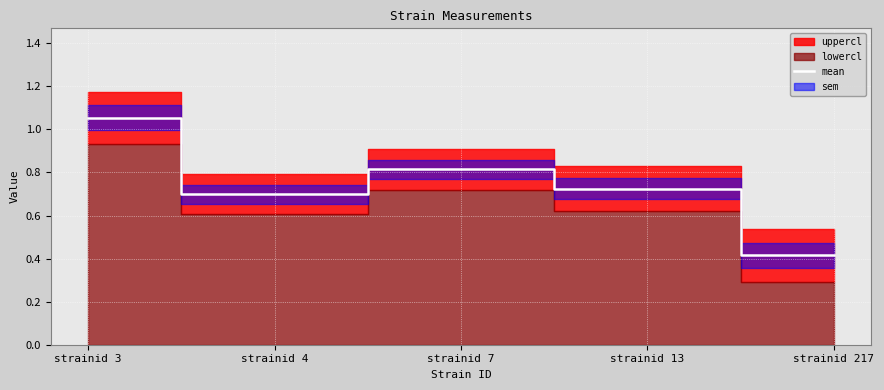

Between strainid 4 and strainid 13, which is larger?

strainid 13